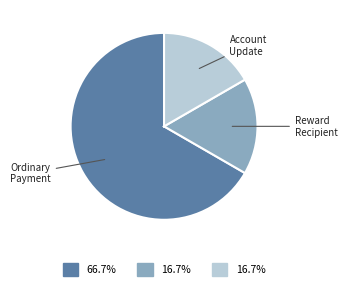

How many slices are in this pie chart?

3